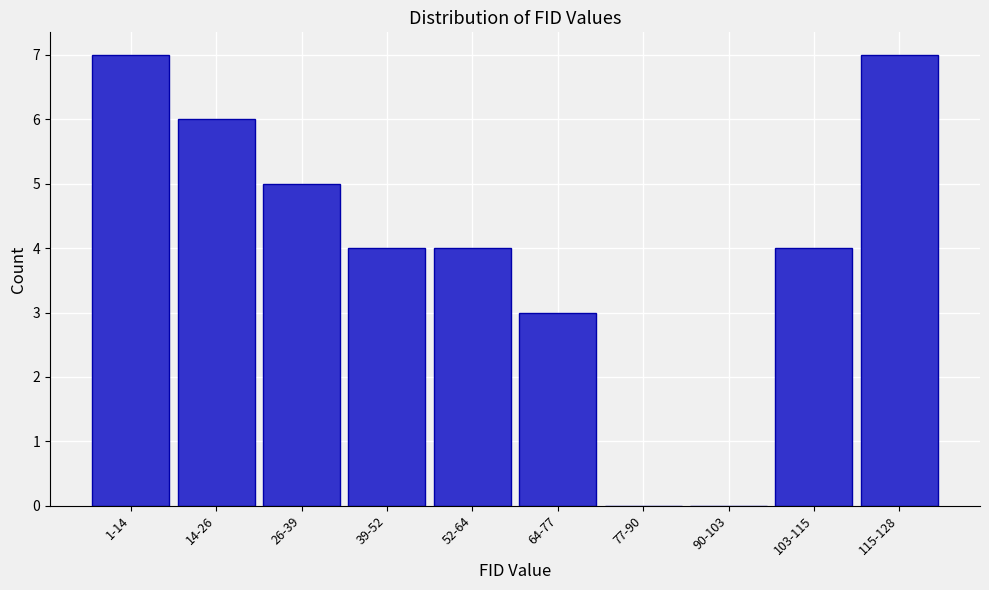

Reading right to left, list all the values displayed in this chart.

115-128=7	103-115=4	90-103=0	77-90=0	64-77=3	52-64=4	39-52=4	26-39=5	14-26=6	1-14=7